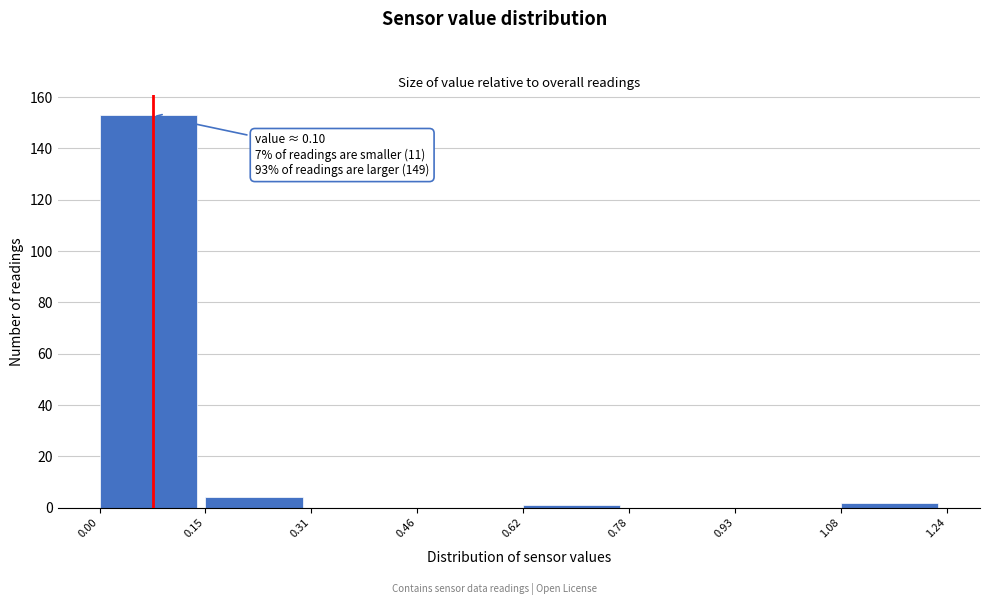

Over which range of the x-axis is the bar tallest?

0.00 to 0.15